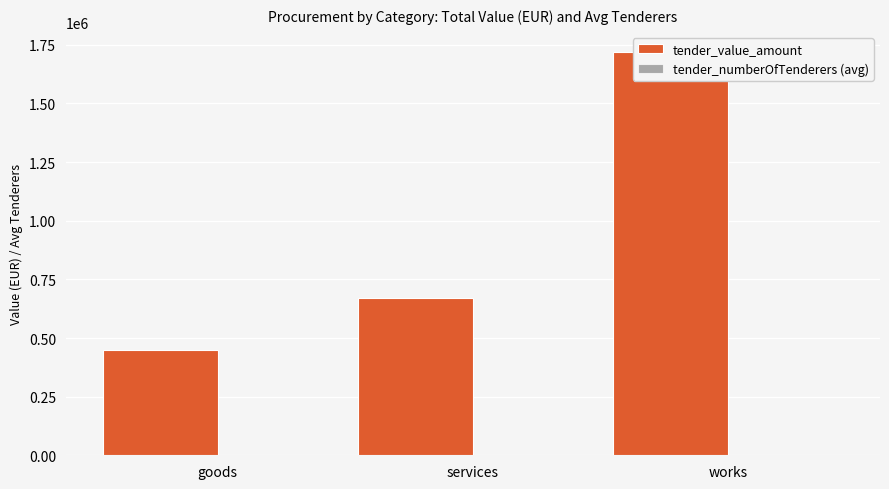

Is it true that tender_value_amount equals 640738.6 at goods?

False